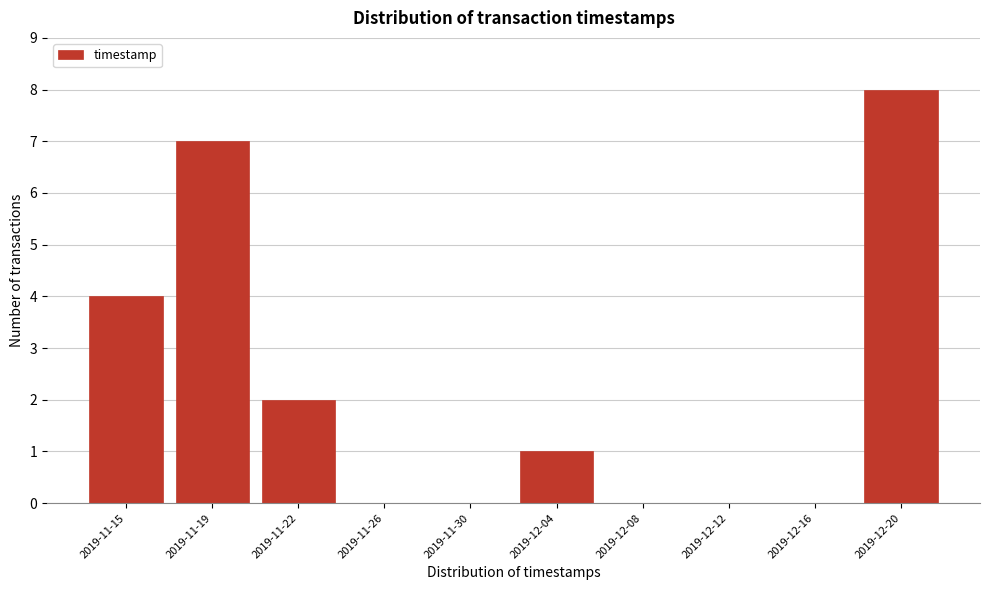

Reading left to right, what are all the values shown in this chart?

2019-11-15=4	2019-11-19=7	2019-11-22=2	2019-11-26=0	2019-11-30=0	2019-12-04=1	2019-12-08=0	2019-12-12=0	2019-12-16=0	2019-12-20=8